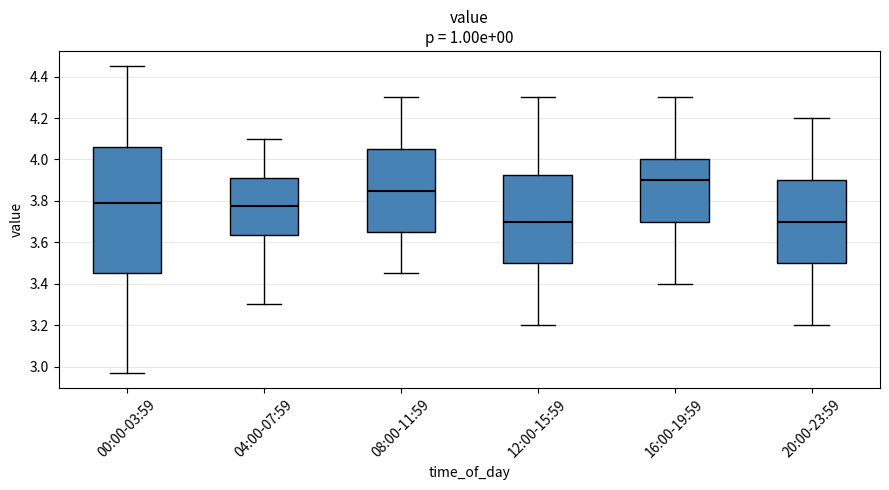

Where is the upper edge of the box for 04:00-07:59 on the y-axis? The values are not printed on the chart, so give them approximately, as read against the axis.

3.92